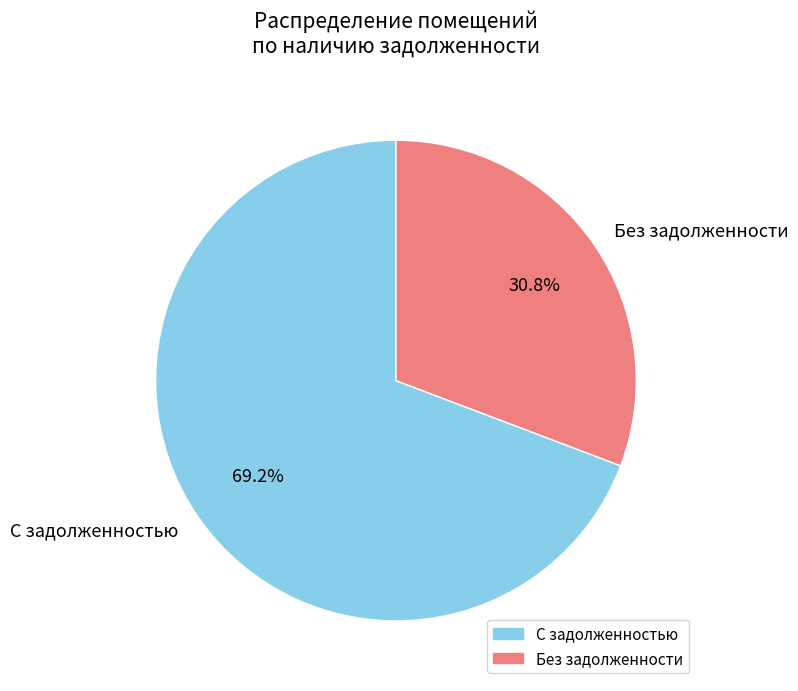

Which has a higher value, Без задолженности or С задолженностью?

С задолженностью